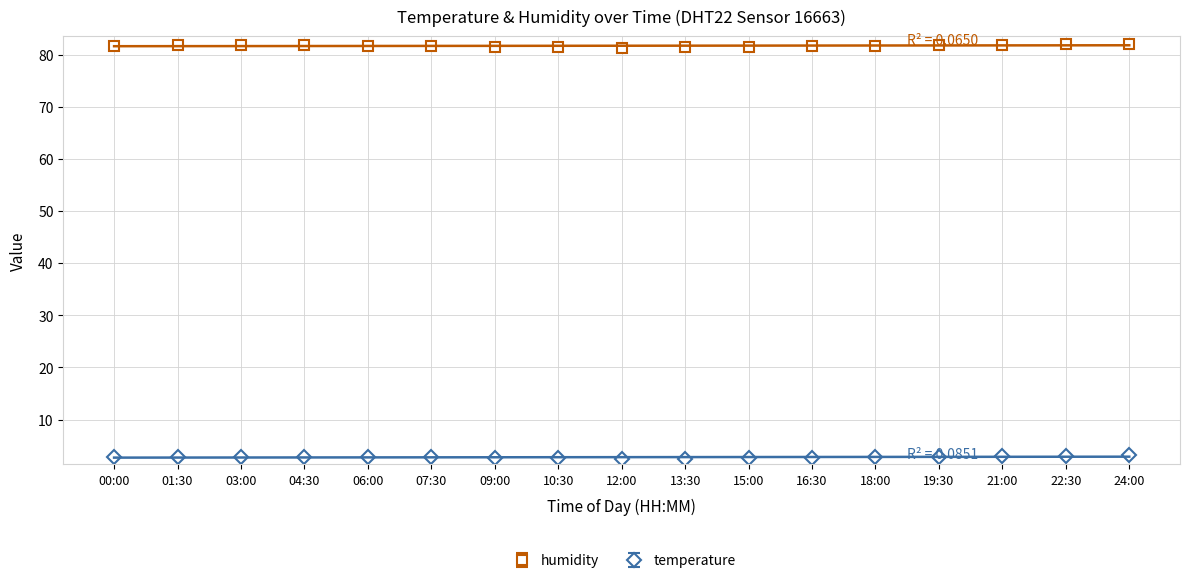

What is the value of the temperature point at the 16th from the left?

3.1